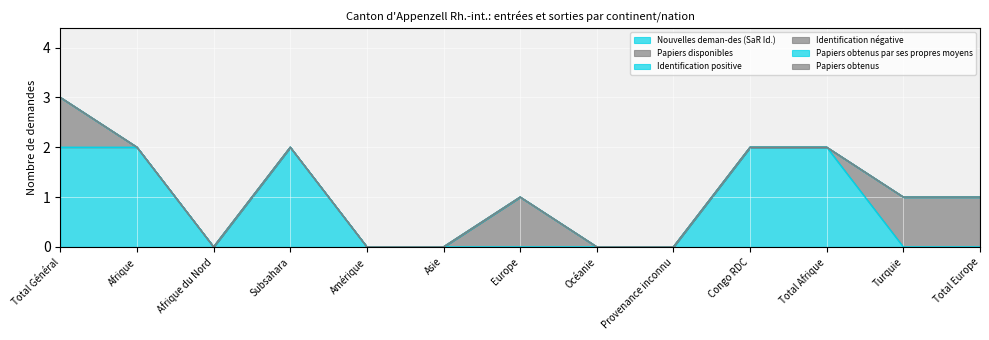

What is the total value across all series at Congo RDC?

2